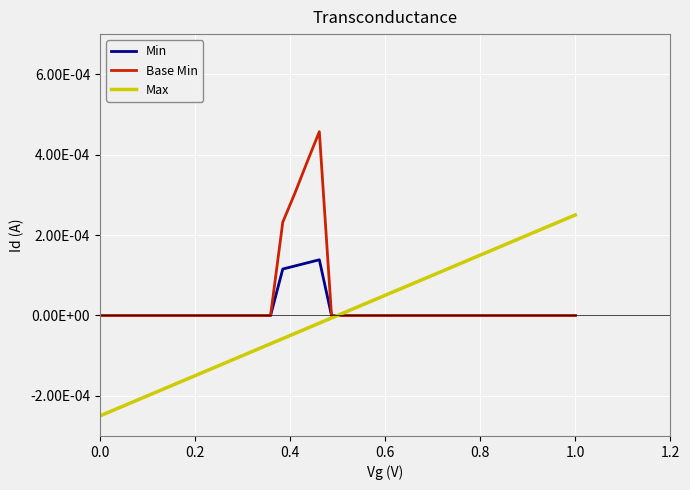

Is this an area chart (filled region under the line)?

No